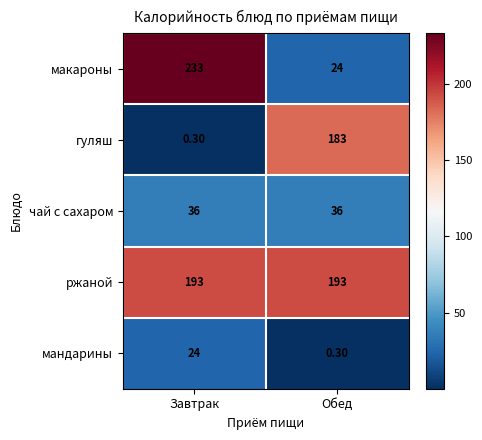

What is the sum of all ржаной values?

386.0